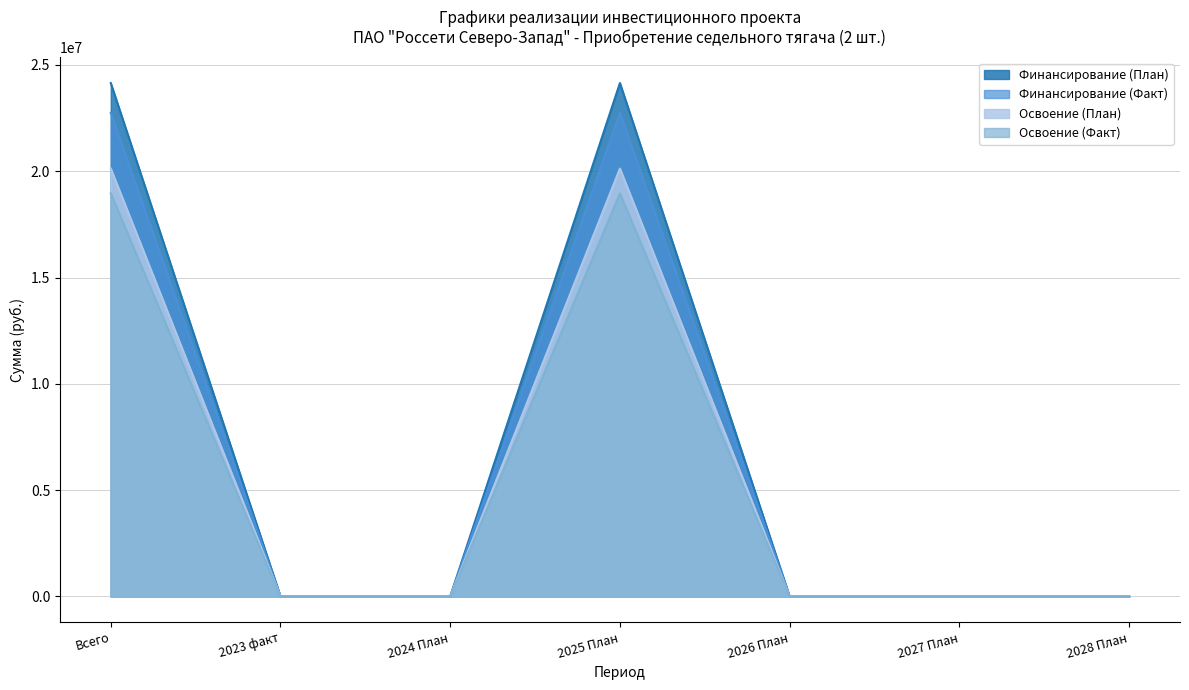

Reading left to right, extract all data points from this chart.

Финансирование (План): Всего=24148318.0	2023 факт=0.0	2024 План=0.0	2025 План=24148318.0	2026 План=0.0	2027 План=0.0	2028 План=0.0
Финансирование (Факт): Всего=22749864.0	2023 факт=0.0	2024 План=0.0	2025 План=22749864.0	2026 План=0.0	2027 План=0.0	2028 План=0.0
Освоение (План): Всего=20123598.3	2023 факт=0.0	2024 План=0.0	2025 План=20123598.3	2026 План=0.0	2027 План=0.0	2028 План=0.0
Освоение (Факт): Всего=18958220.0	2023 факт=0.0	2024 План=0.0	2025 План=18958220.0	2026 План=0.0	2027 План=0.0	2028 План=0.0